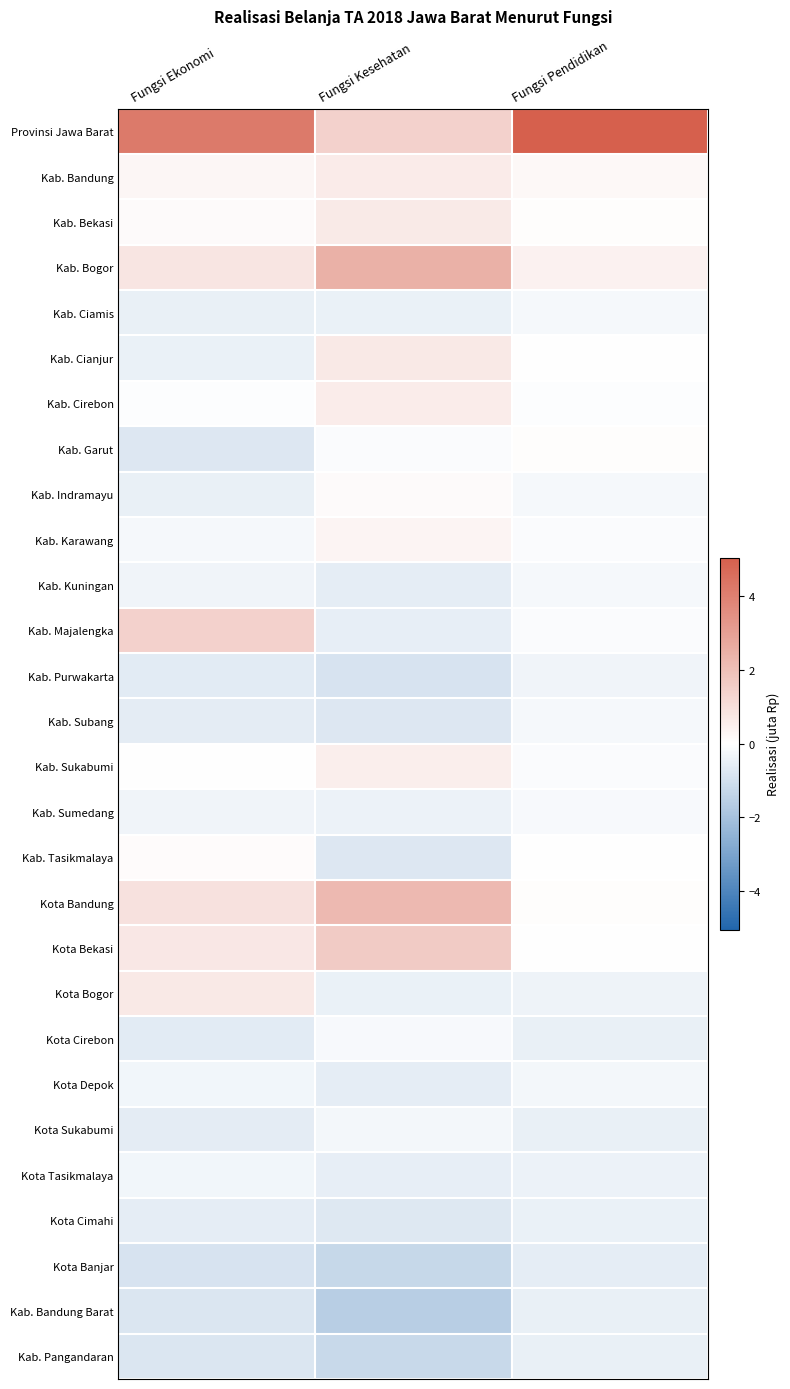

Which series changed the most between Fungsi Kesehatan and Fungsi Pendidikan?

Provinsi Jawa Barat